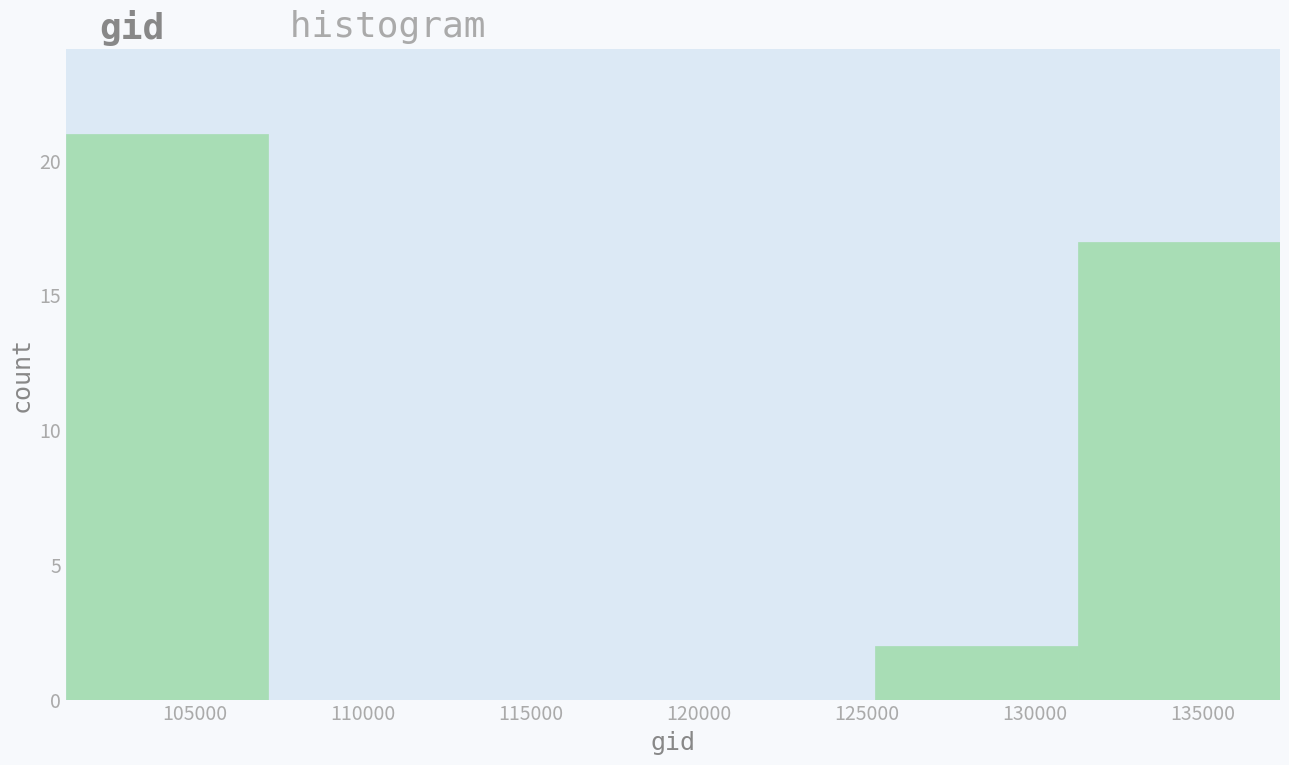

How tall is the bar that spans 131500 to 137500 on the x-axis? Neither the bar edges nor the heights are printed on the chart, so give them approximately, as read against the axes.

17